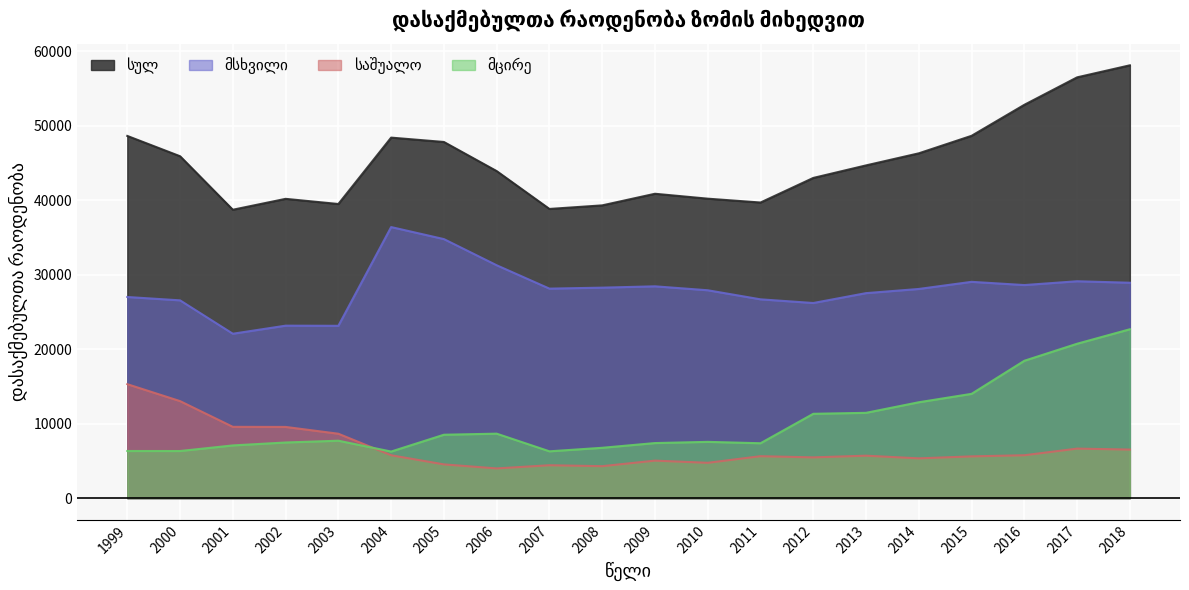

True or false: სულ and საშუალო intersect in this chart.

False